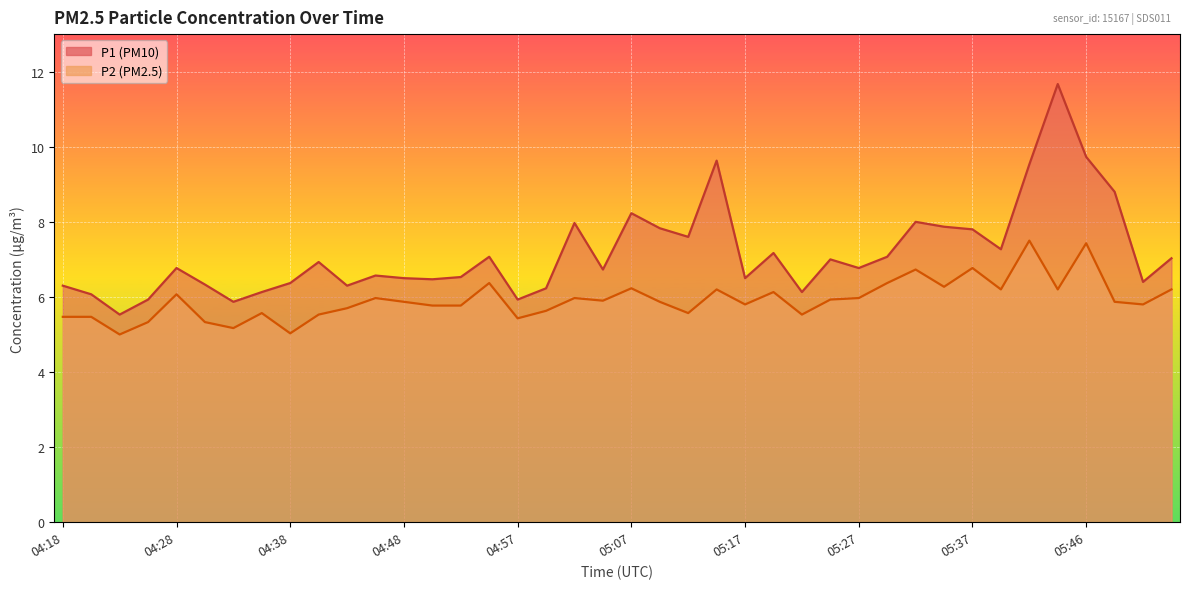

What are all the series names shown in the legend?

P1, P2